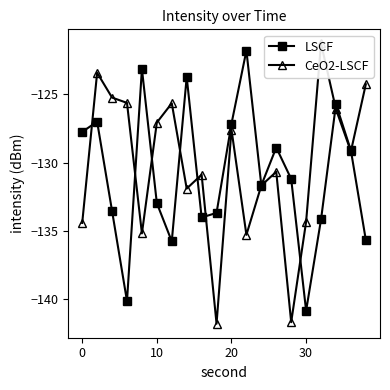

How many series are shown in this chart?

2